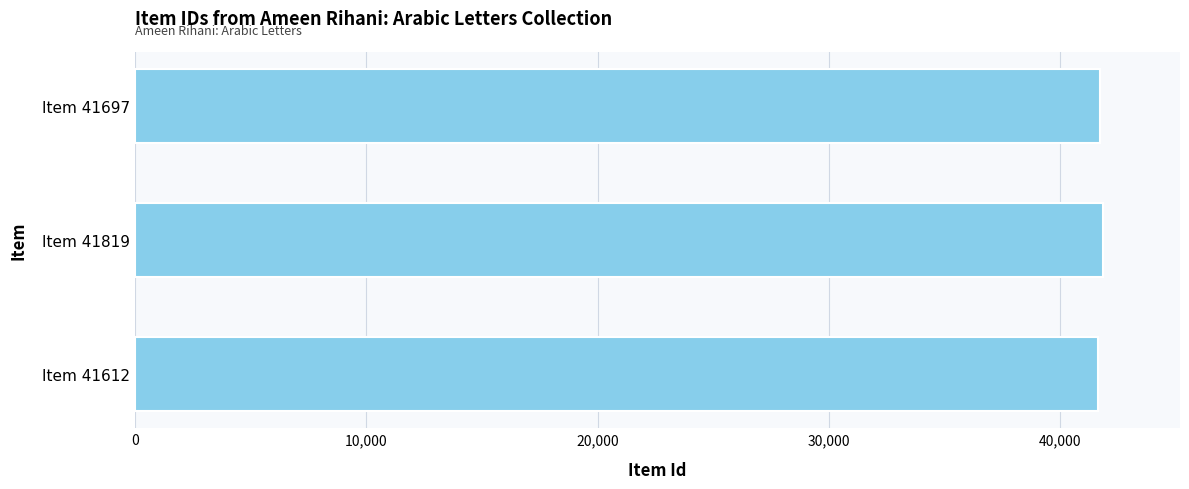

The chart shows a value of 41819 at Item 41819. True or false?

True